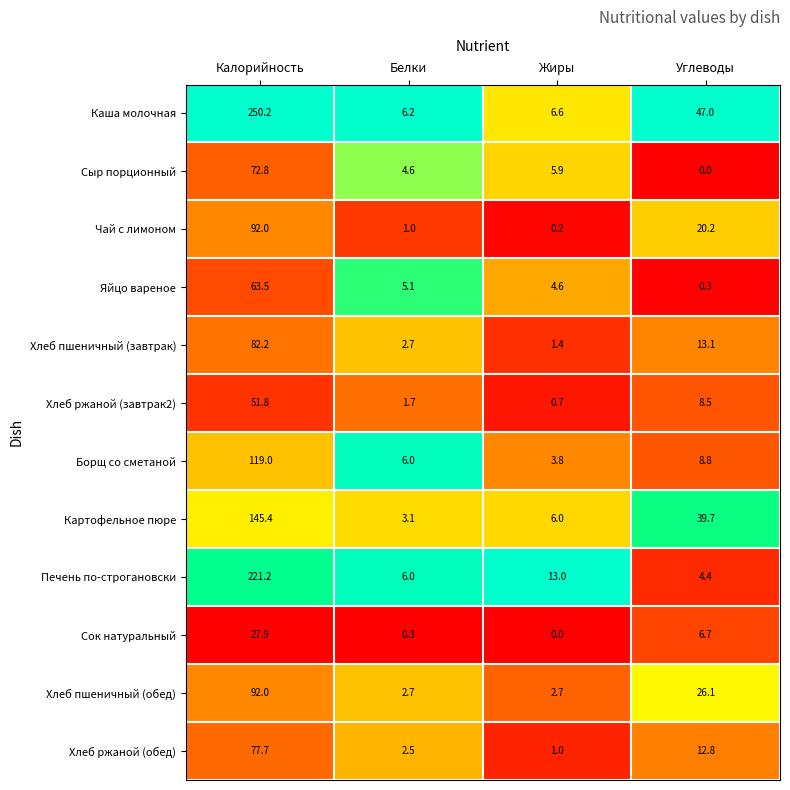

Which category has the highest value across all series?

Калорийность